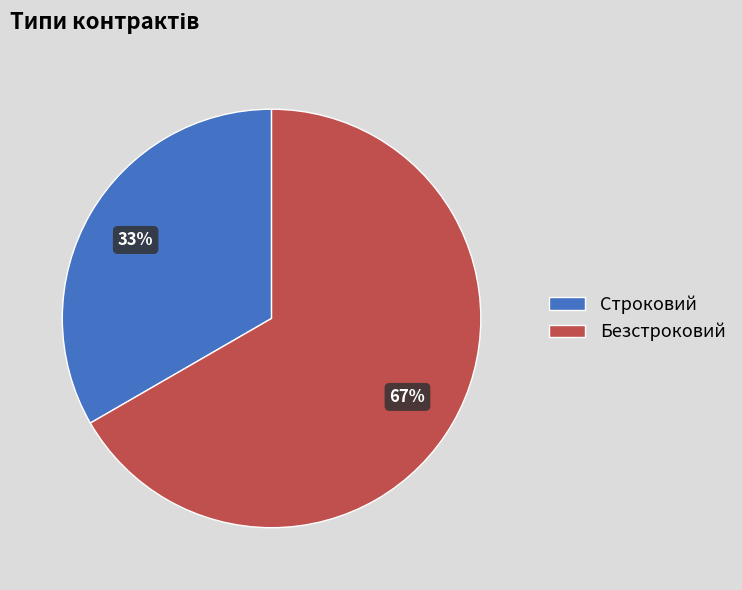

Count the number of slices in the pie.

2